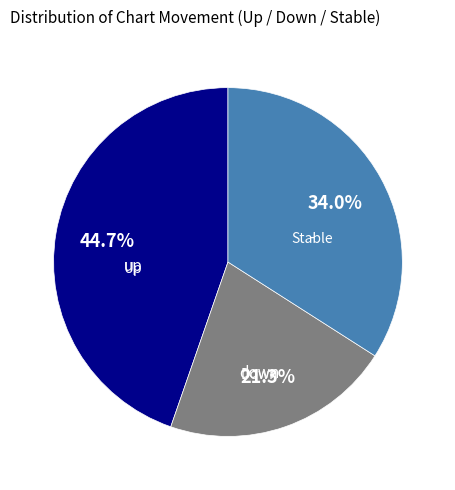

Does up account for over 50% of the chart?

No